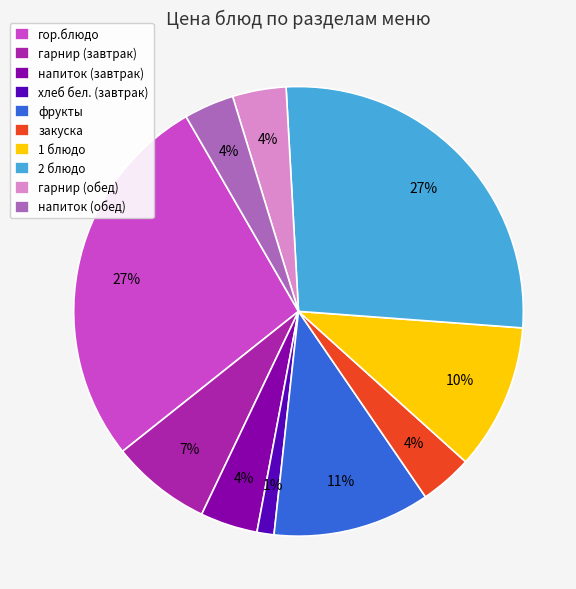

Is the sum of хлеб бел. (завтрак) and напиток (обед) greater than half?

No